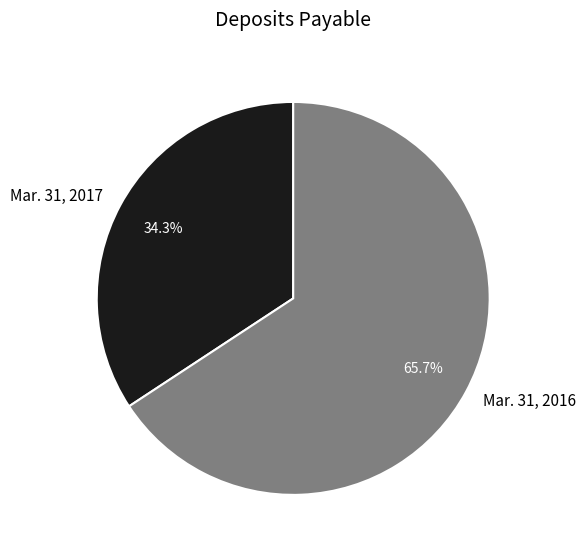

How many slices are in this pie chart?

2